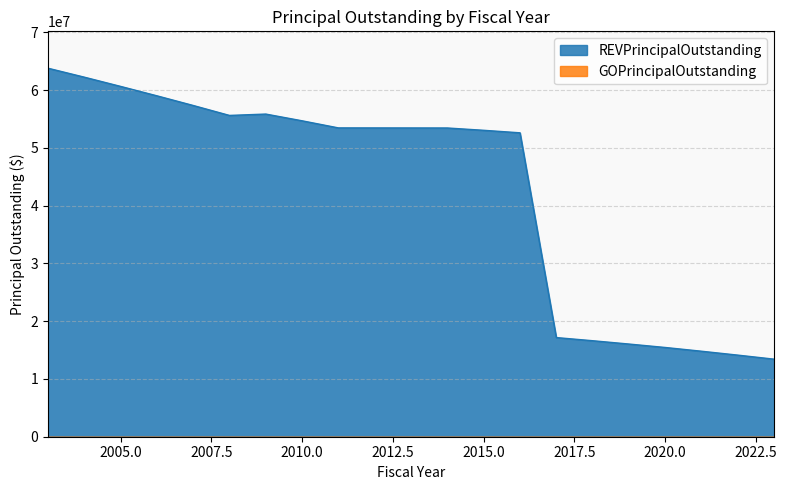

What is the approximate value at 2015, to the nearest 100?

53065000